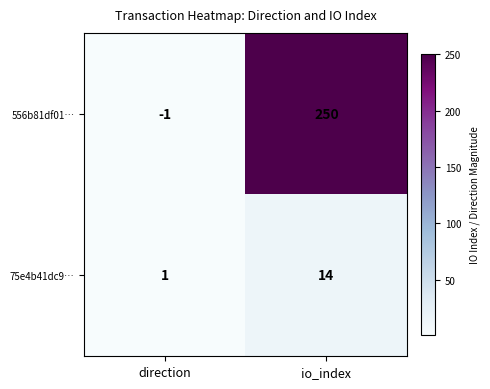

What is the difference between the 556b81df01… values at direction and io_index?

251